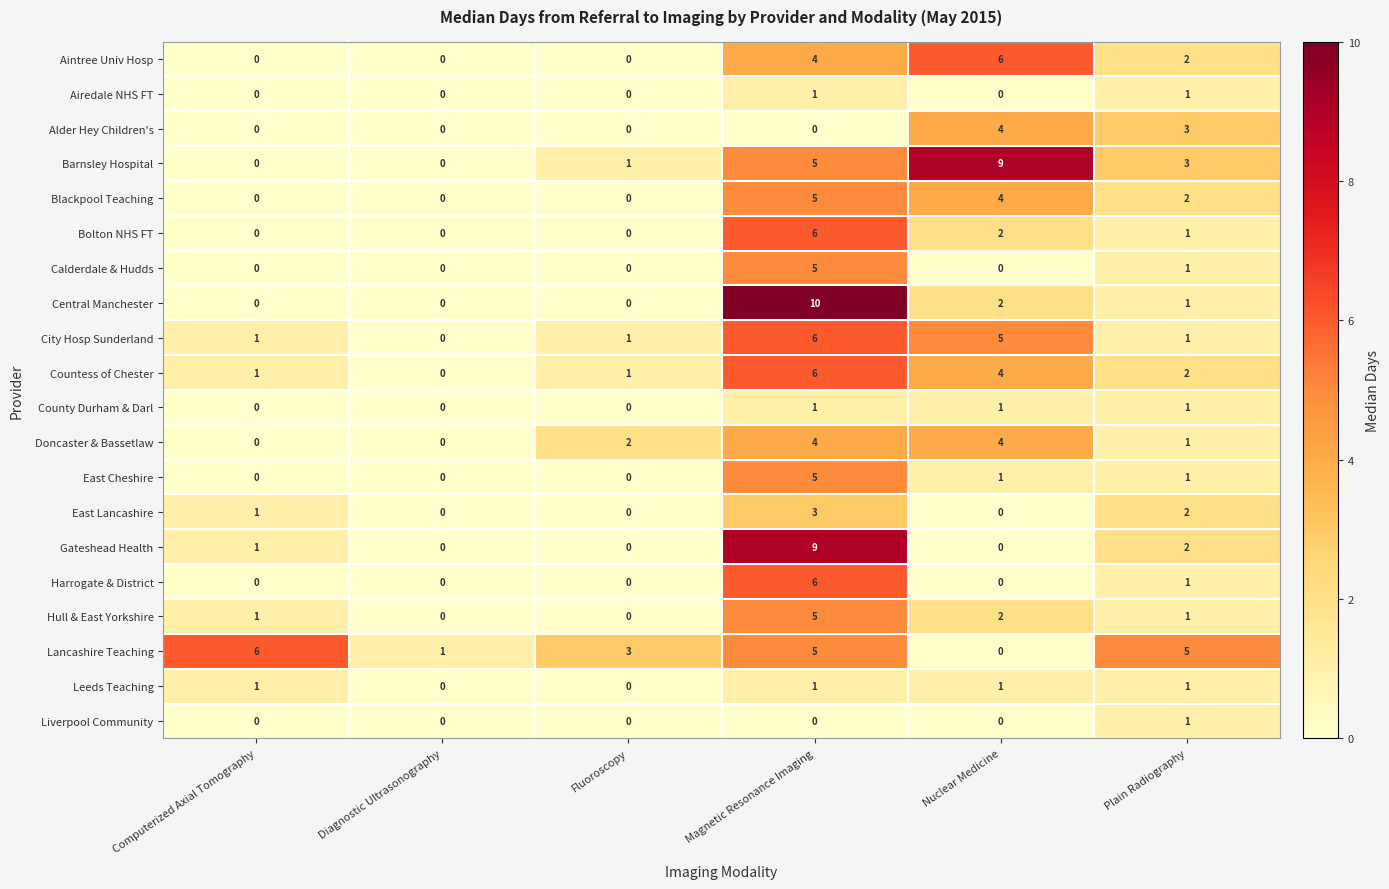

True or false: Gateshead Health has a value of 0 at Diagnostic Ultrasonography.

True